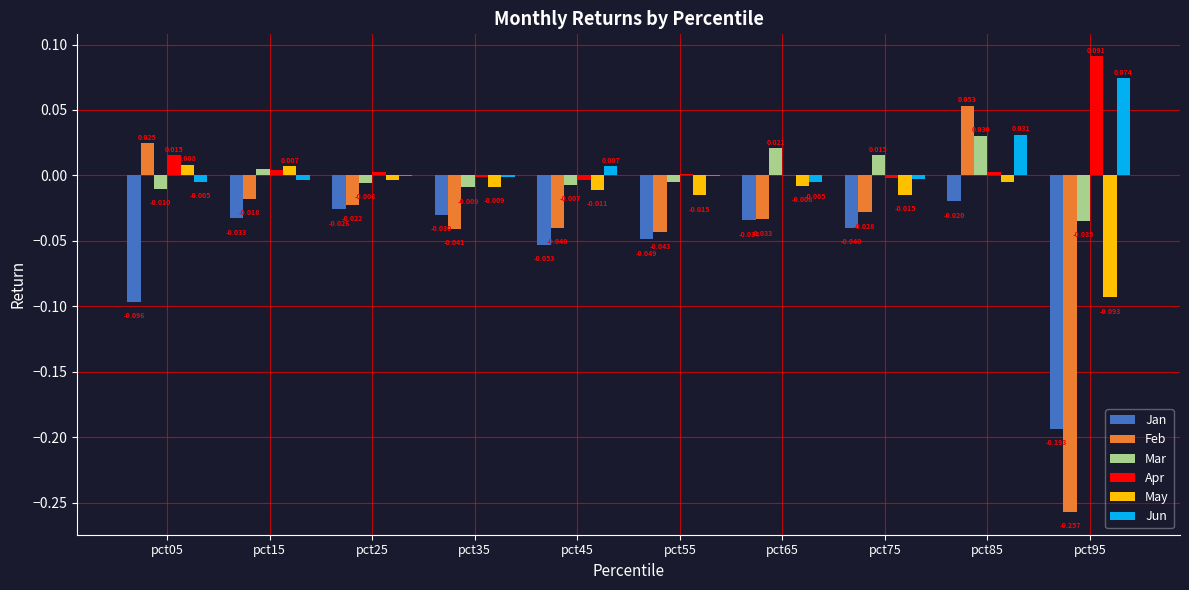

Which series has the largest total across all categories?

Apr